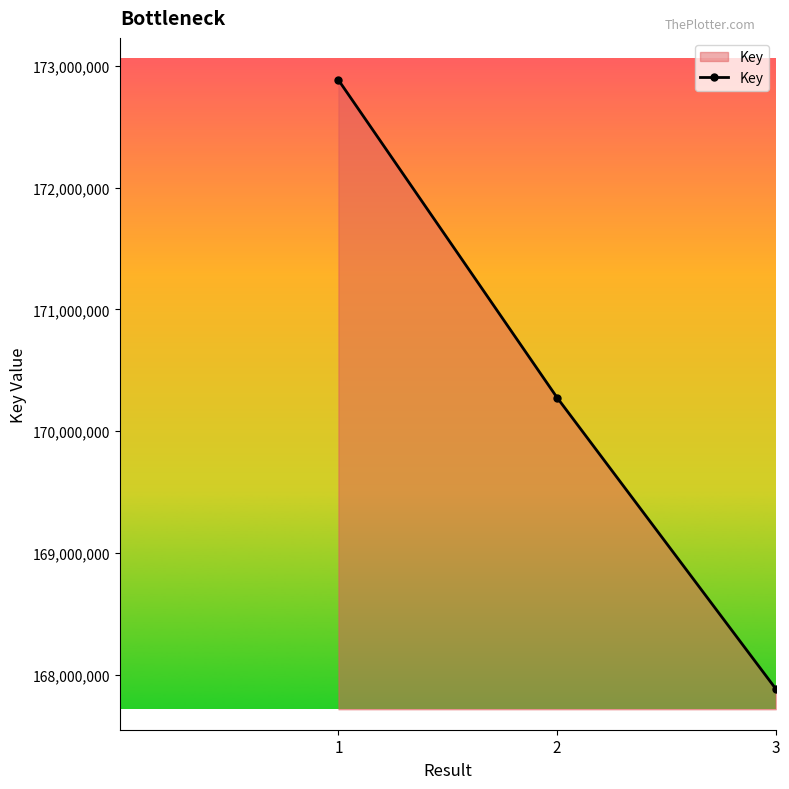

Reading left to right, what are all the values shown in this chart?

1=172881982	2=170275842	3=167886477